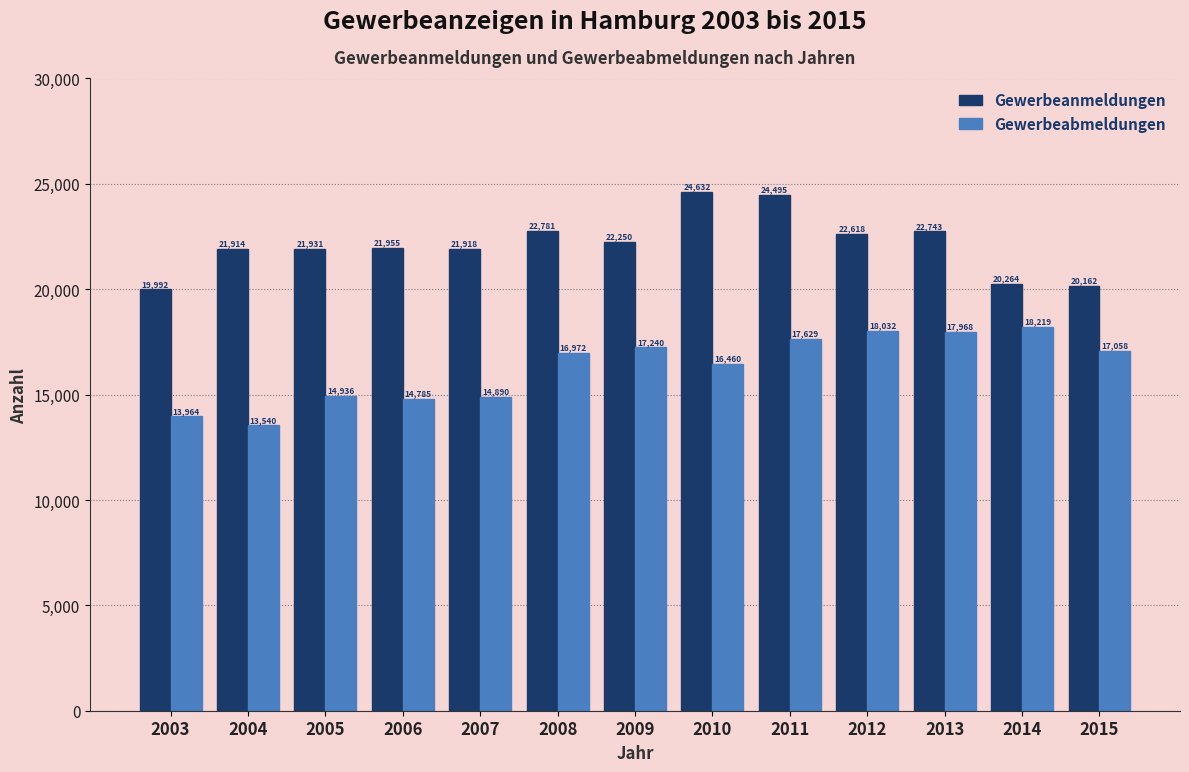

Which series has the widest spread of values?

Gewerbeabmeldungen